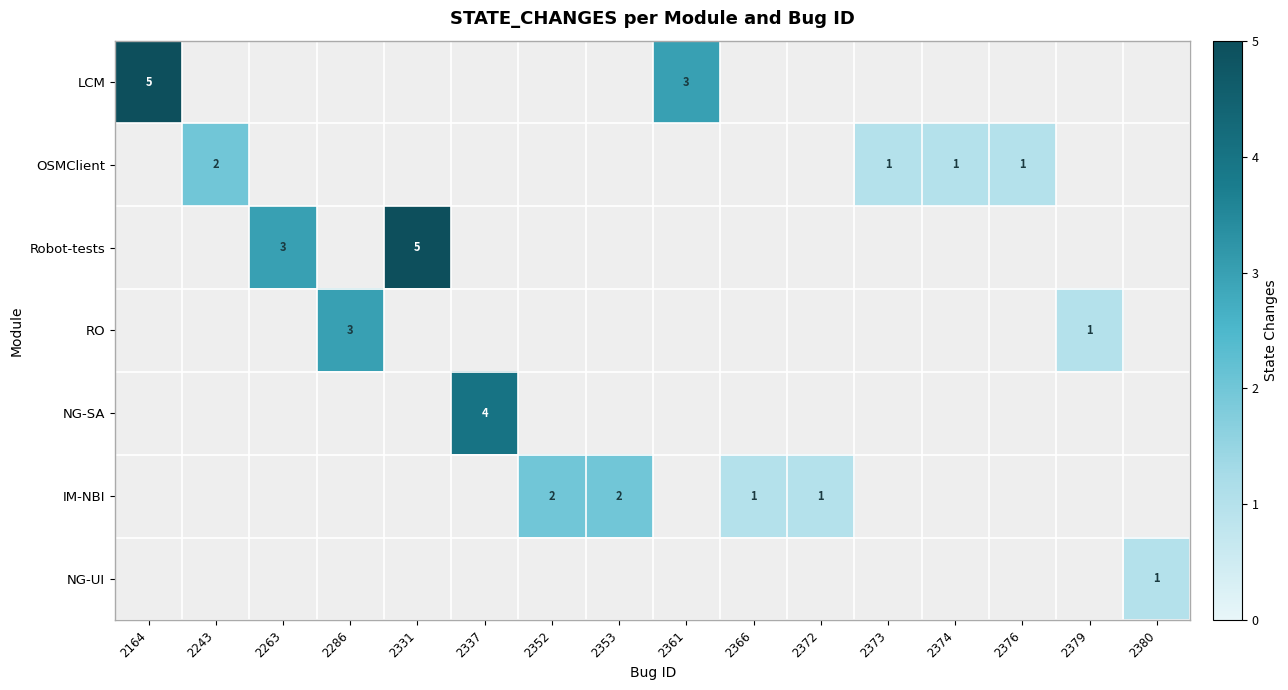

True or false: NG-UI has a value of 0 at 2380.

False